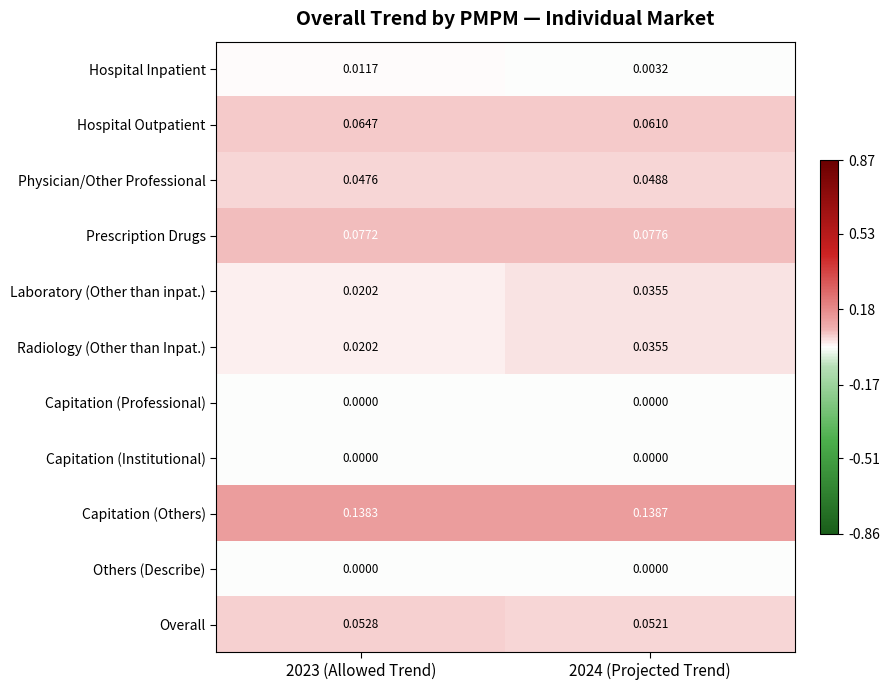

Which series has the largest total across all categories?

Capitation (Others)